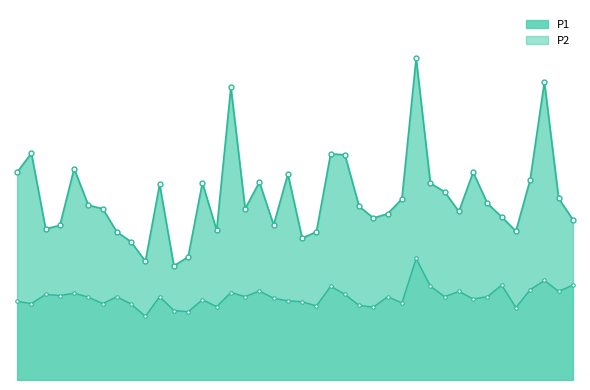

Which category has the highest value in the P2 series?

01:15